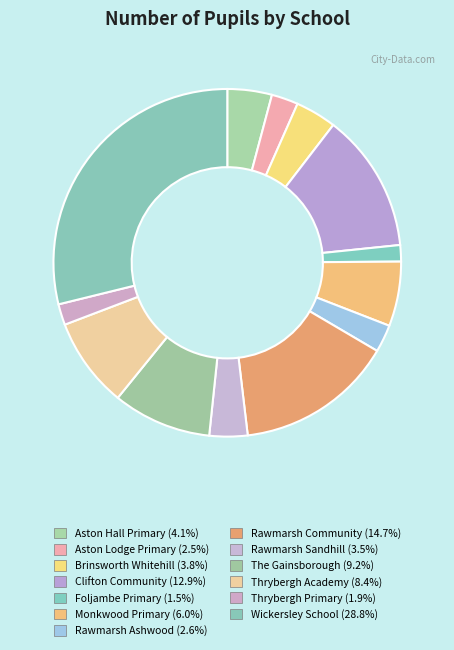

Which category has the smallest portion of the pie?

Foljambe Primary (112)